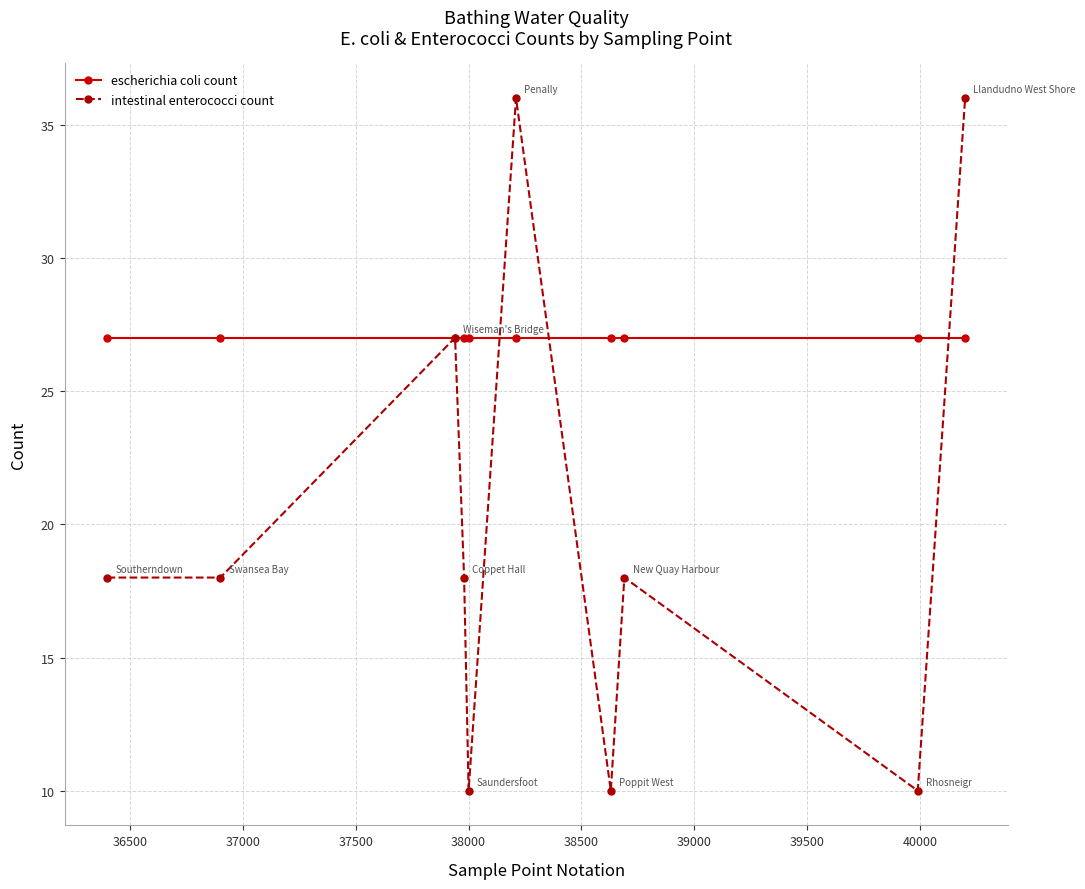

How many distinct data groups are displayed?

2